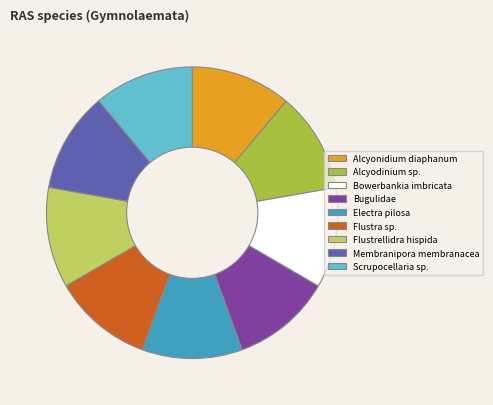

Does Flustra sp. account for over 50% of the chart?

No